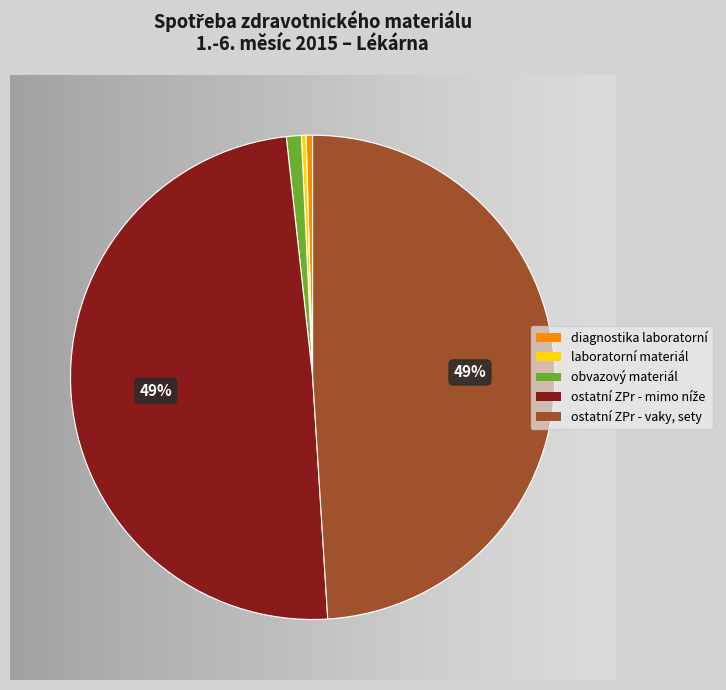

What percentage is the obvazový materiál slice, to the nearest percent?

1%